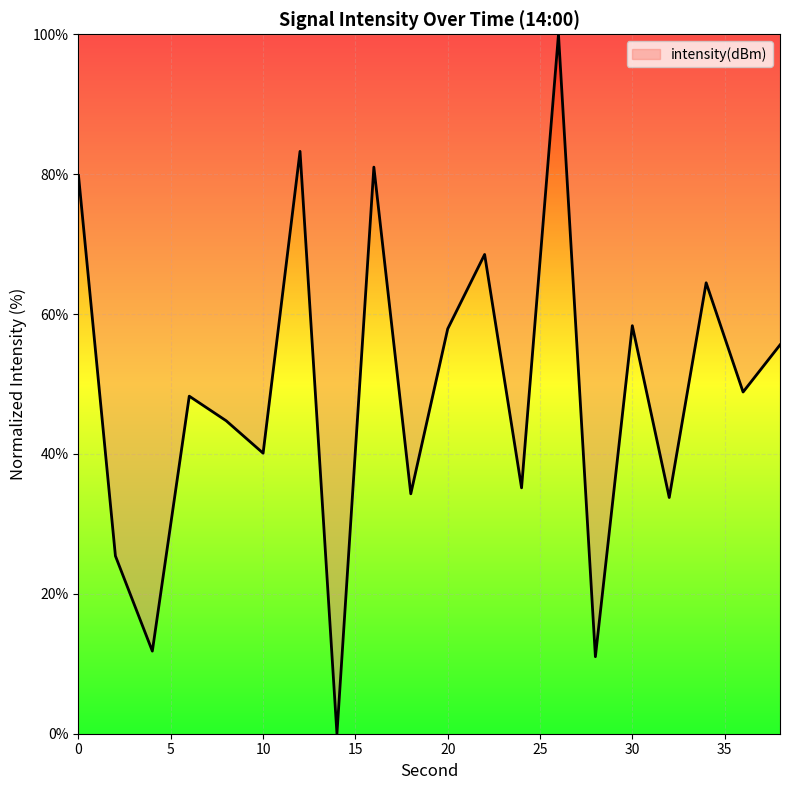

What is the sum of all values?

982.3